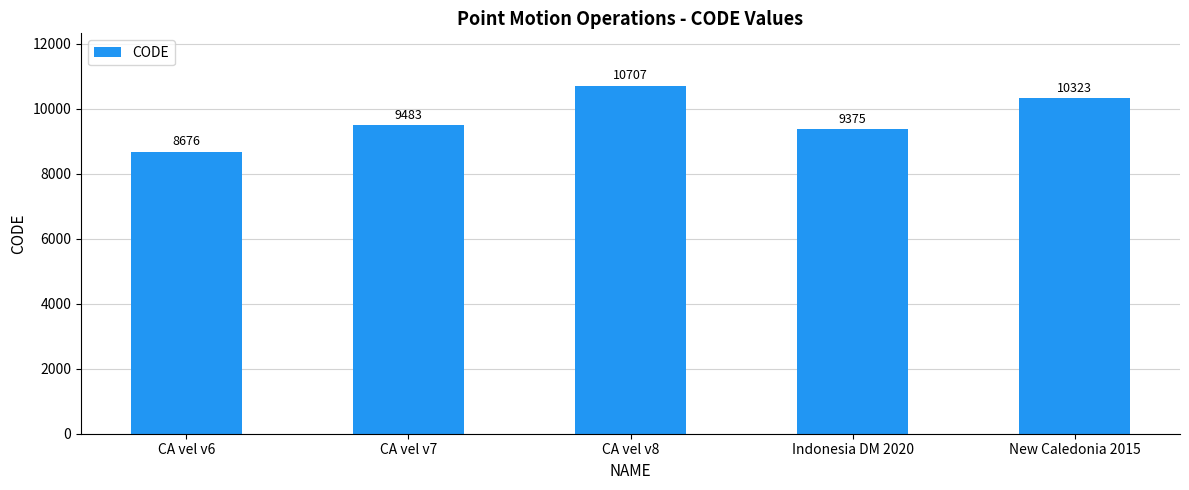

Rank the categories by value from highest to lowest.

CA vel v8, New Caledonia 2015, CA vel v7, Indonesia DM 2020, CA vel v6